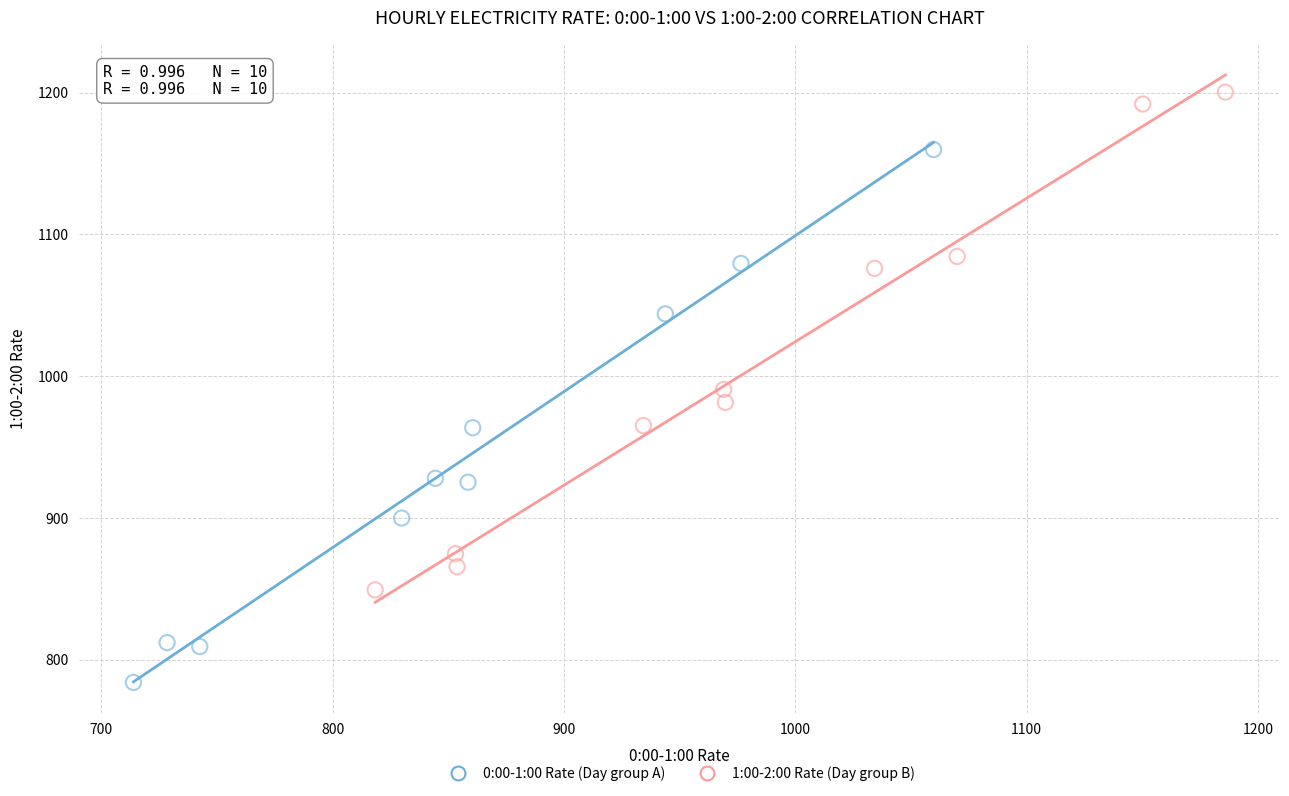

Which series has the widest spread of Y values?

0:00-1:00 Rate (Day group A)